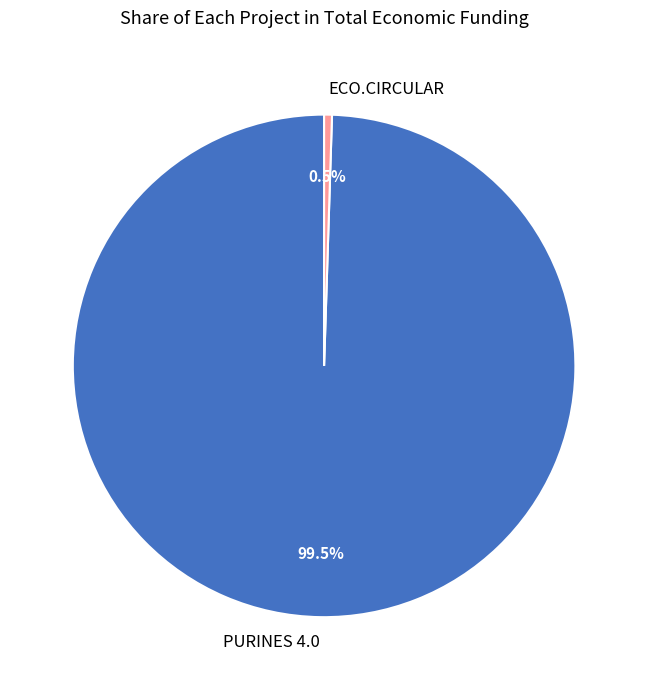

What is the total percentage of PURINES 4.0 and ECO.CIRCULAR?

100.0%